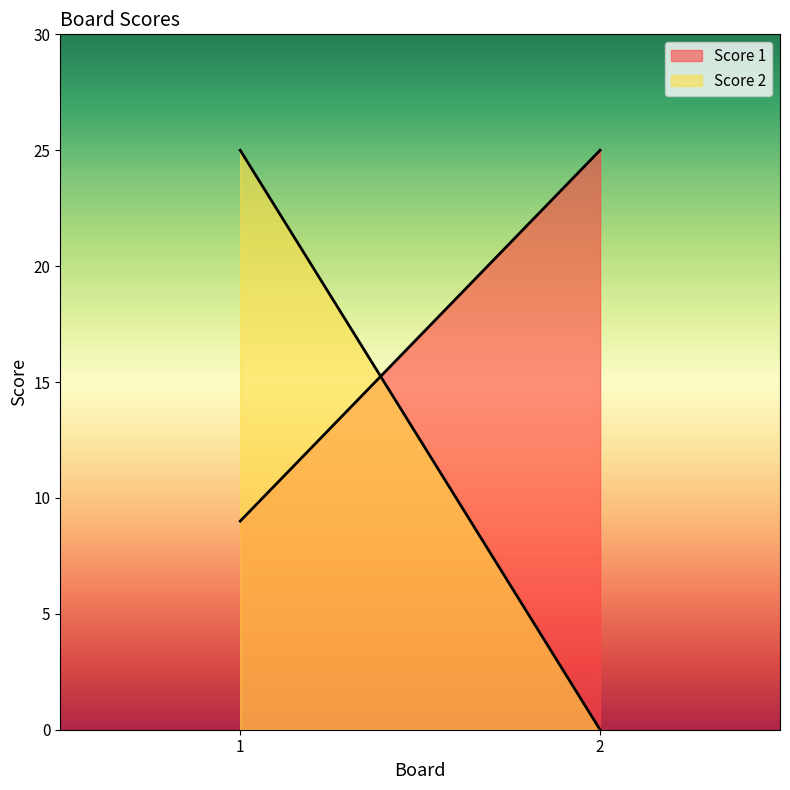

How many lines are shown in the chart?

2